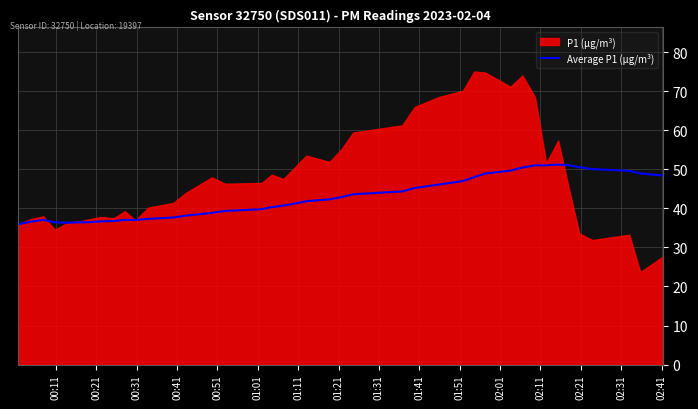

What is the maximum value for Average P1 (µg/m³)?

51.2